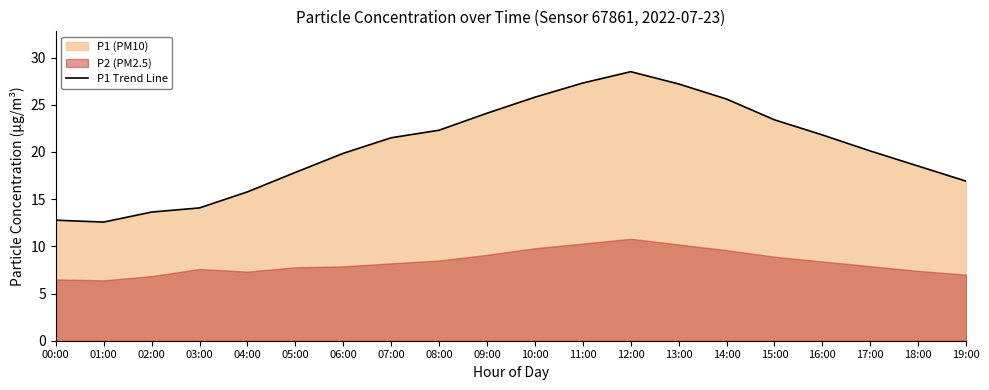

Does the chart have visible grid lines?

No